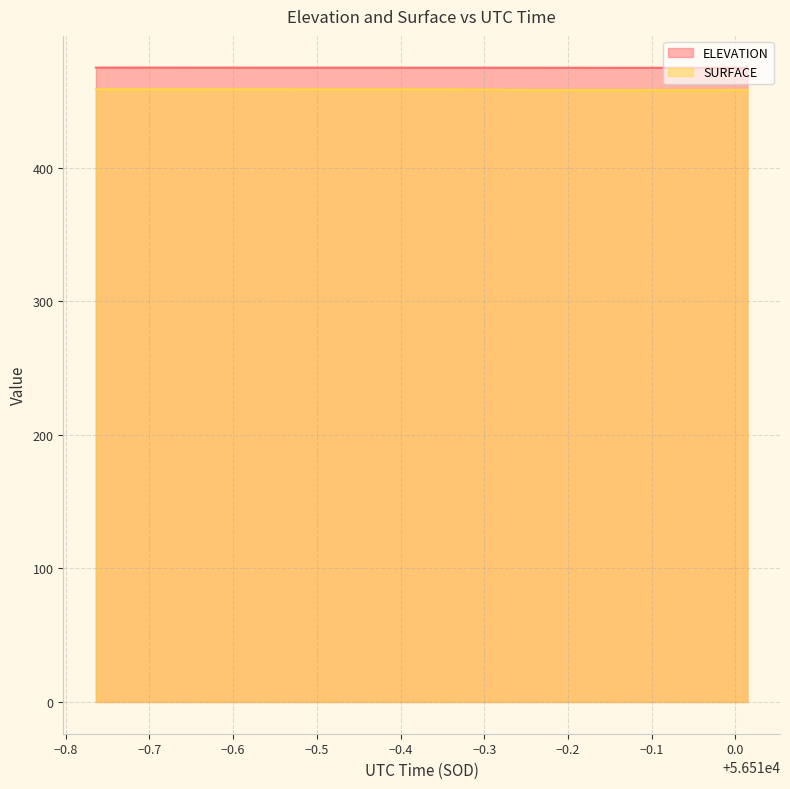

At which label does SURFACE first exceed 458?

56509.2361